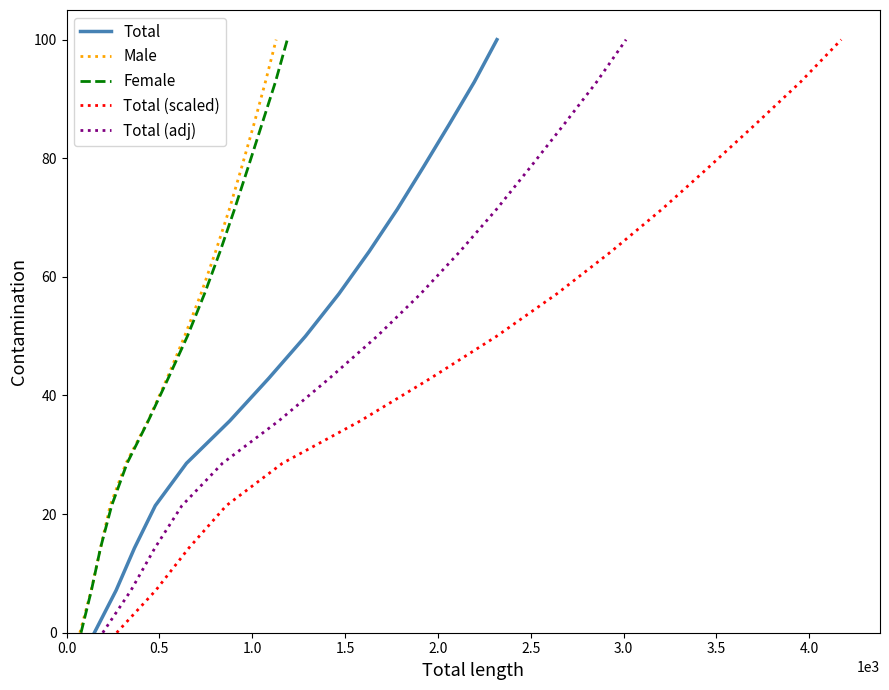

True or false: Female has more than 2 points higher than both neighbors.

False